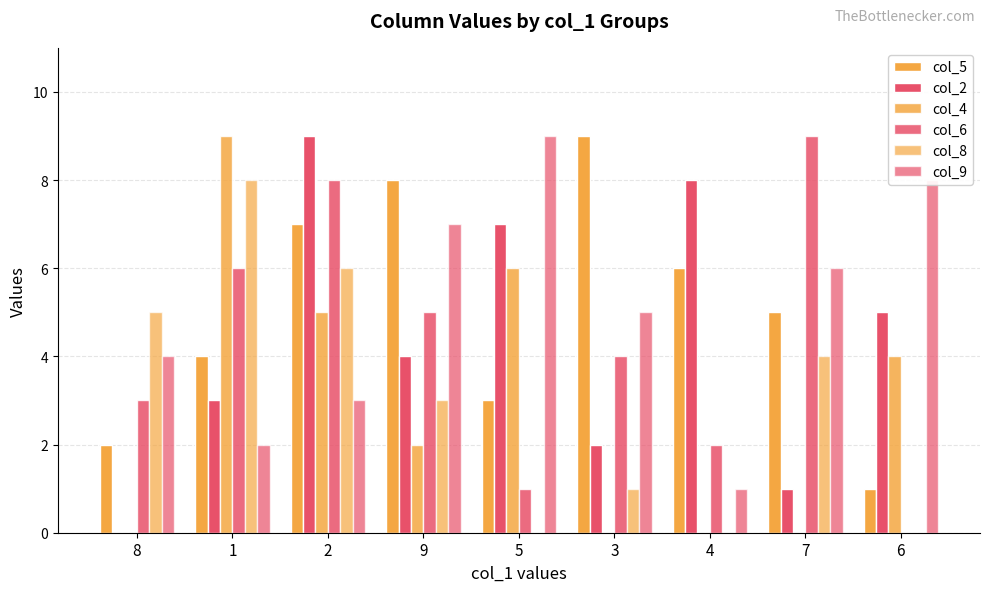

How many col_8 values are between 0 and 5?

7